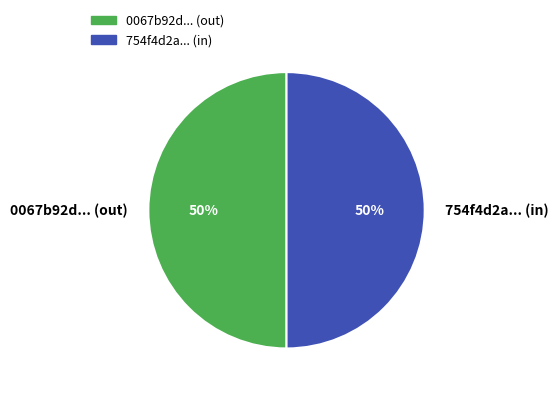

To the nearest percent, what is the average slice percentage?

50%